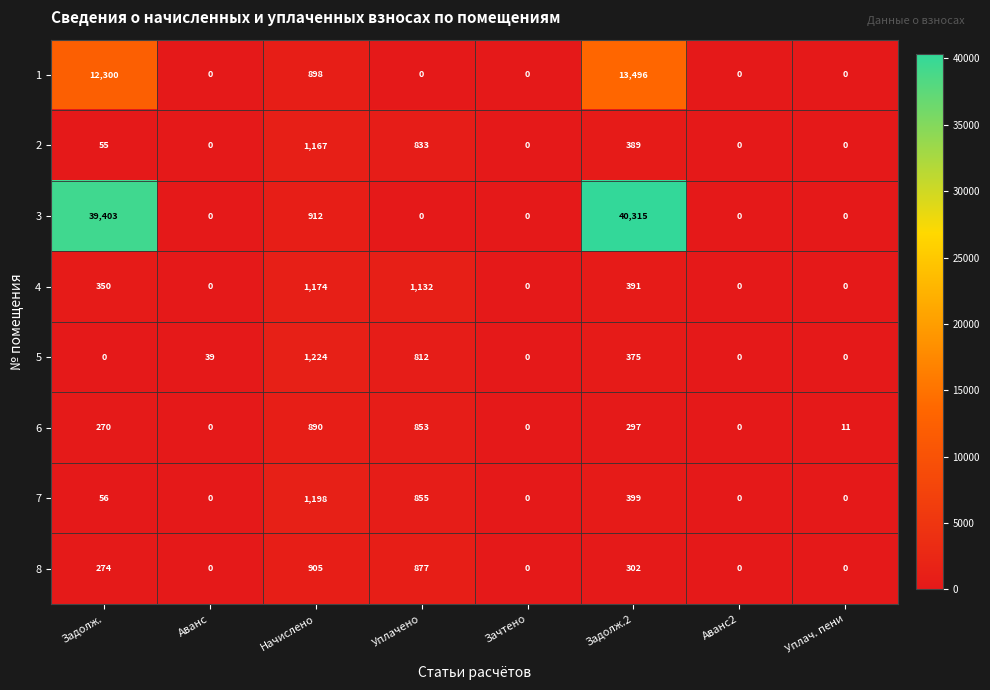

How many distinct data groups are displayed?

8